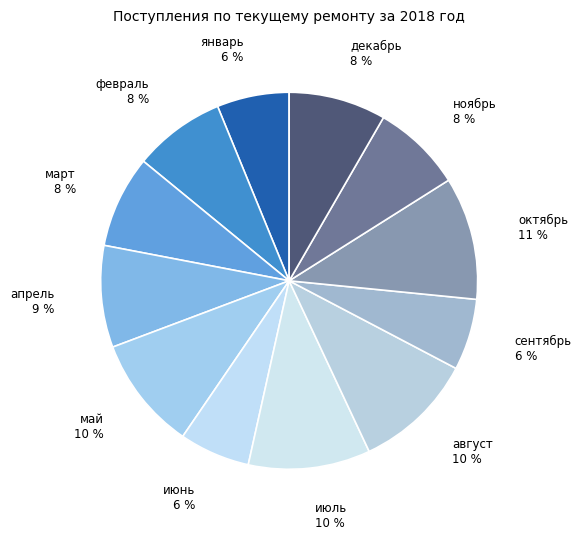

Is it true that январь is 6% of the pie?

True